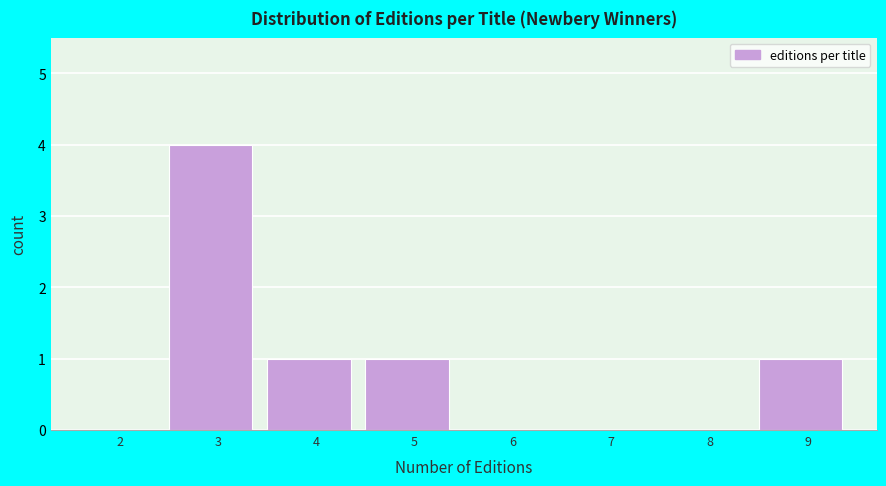

Reading right to left, transcribe all the data shown in this chart.

9=1	8=0	7=0	6=0	5=1	4=1	3=4	2=0